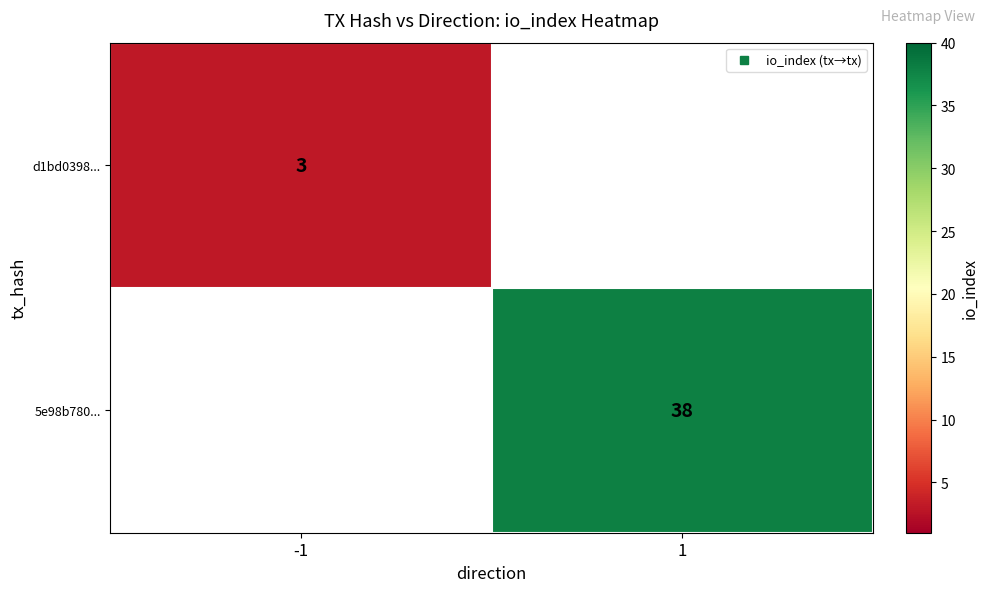

What value does the d1bd0398... series have at -1?

3.0